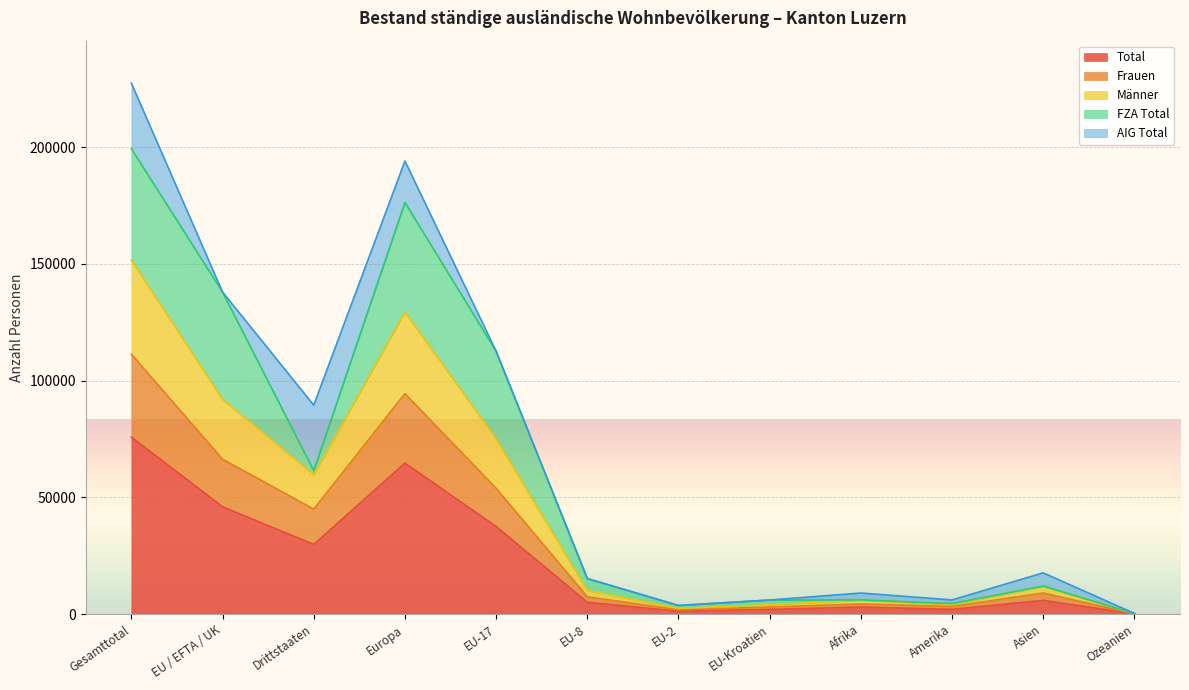

True or false: Total and Frauen intersect in this chart.

False